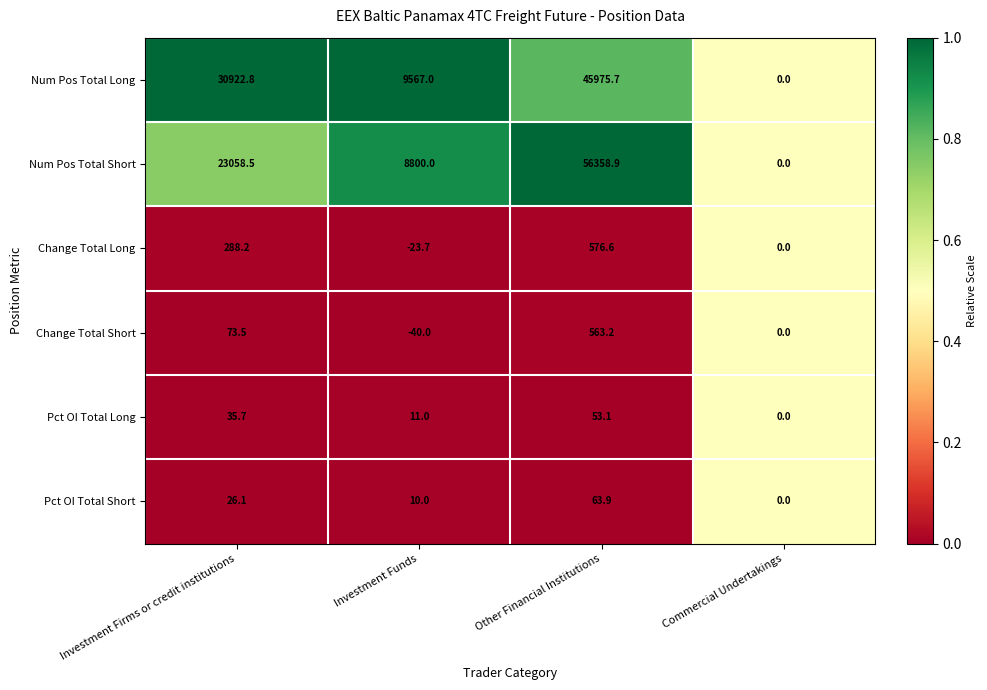

Reading right to left, extract all data points from this chart.

Num Pos Total Long: 0.0	45975.7	9567.0	30922.8
Num Pos Total Short: 0.0	56358.9	8800.0	23058.5
Change Total Long: 0.0	576.6	-23.7	288.2
Change Total Short: 0.0	563.2	-40.0	73.5
Pct OI Total Long: 0.0	53.1	11.0	35.7
Pct OI Total Short: 0.0	63.9	10.0	26.1